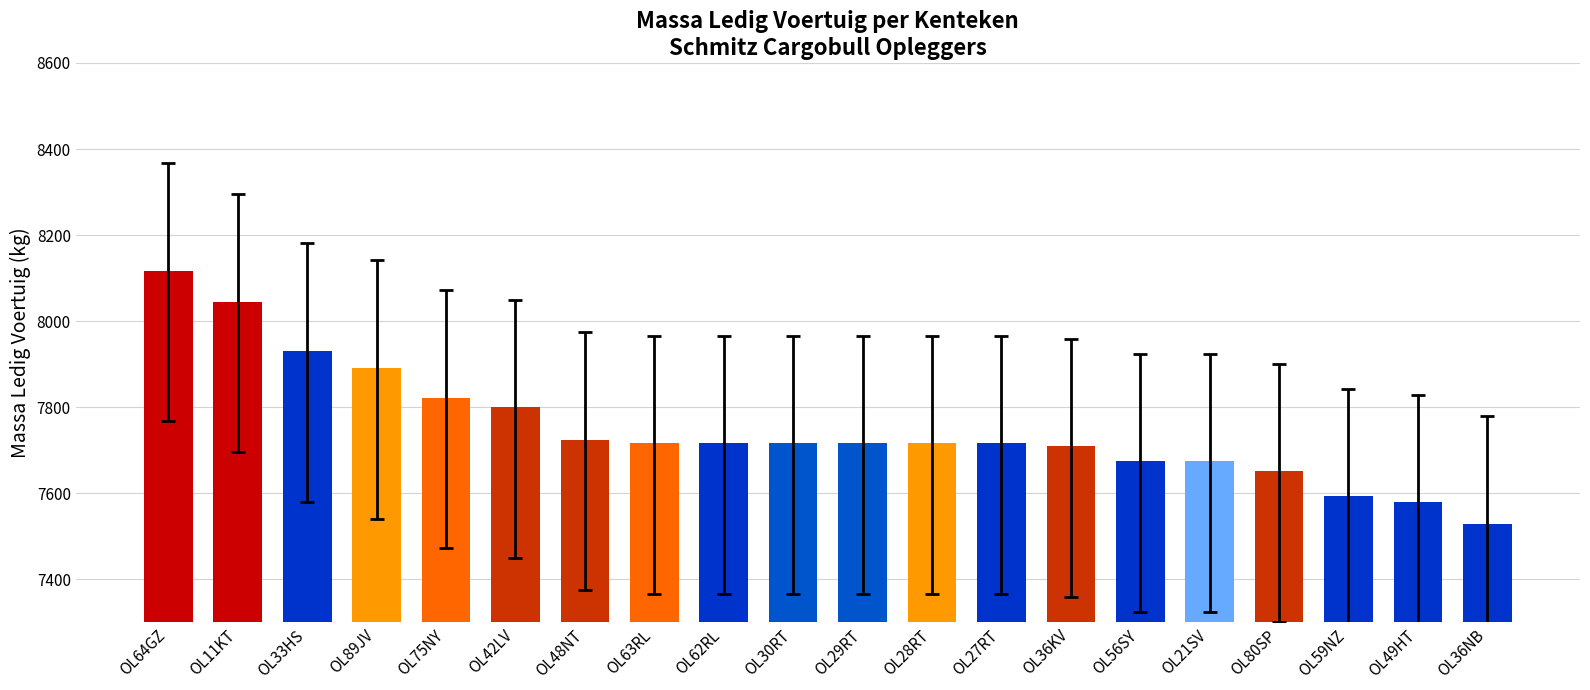

True or false: the data shows 8117 at OL64GZ.

True